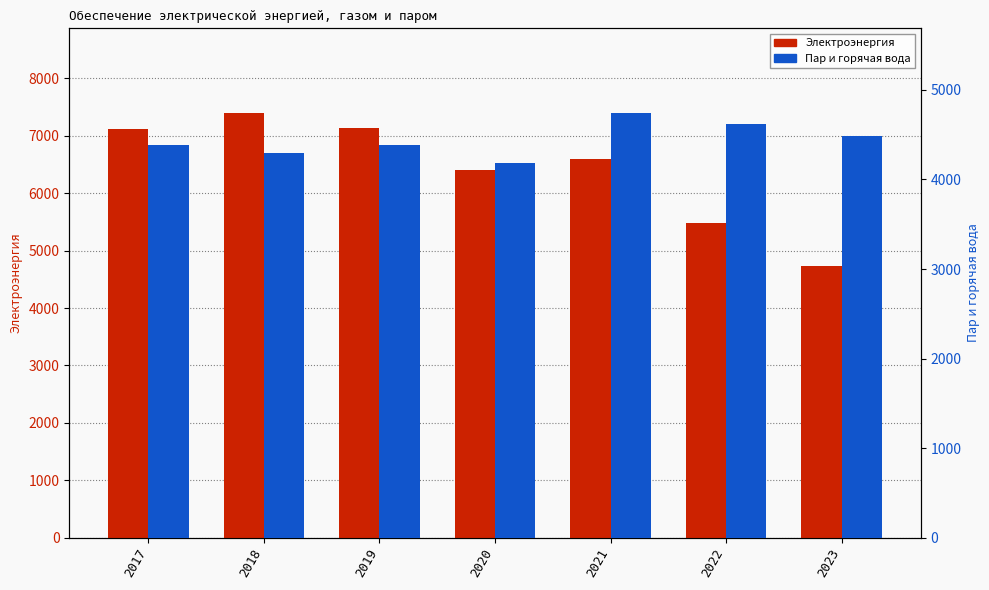

The value of Пар и горячая вода at 2022 is 2560.2. True or false?

False